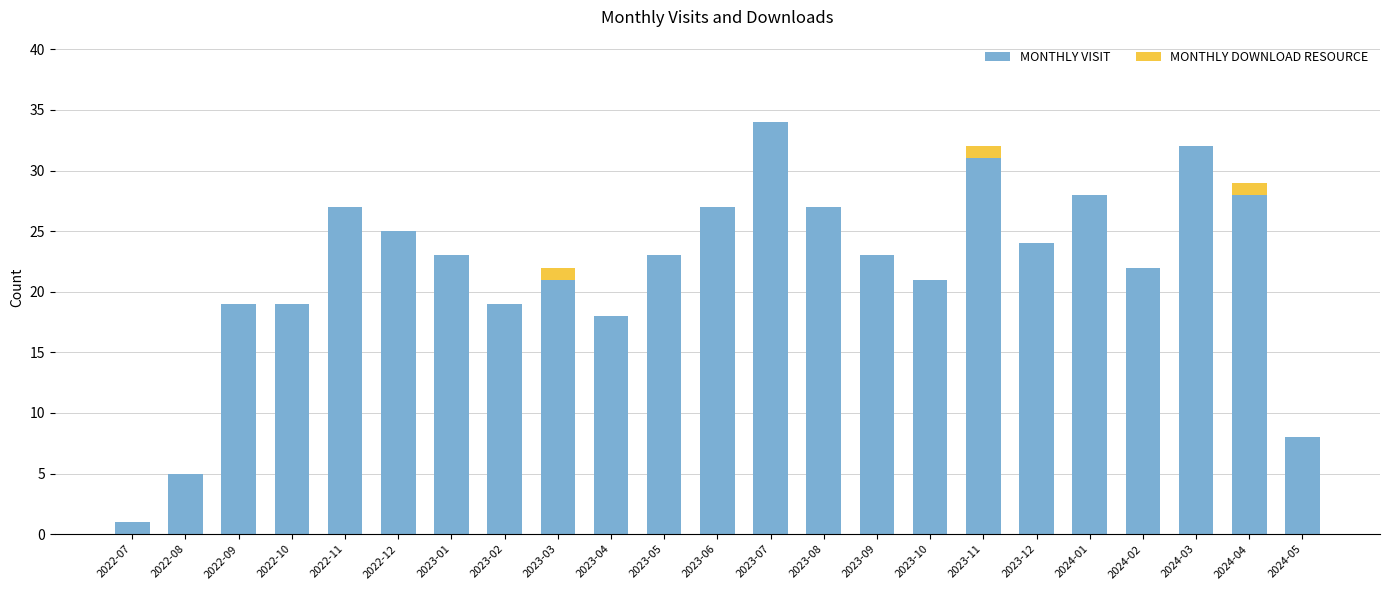

At which category is the sum across all series the highest?

2023-07